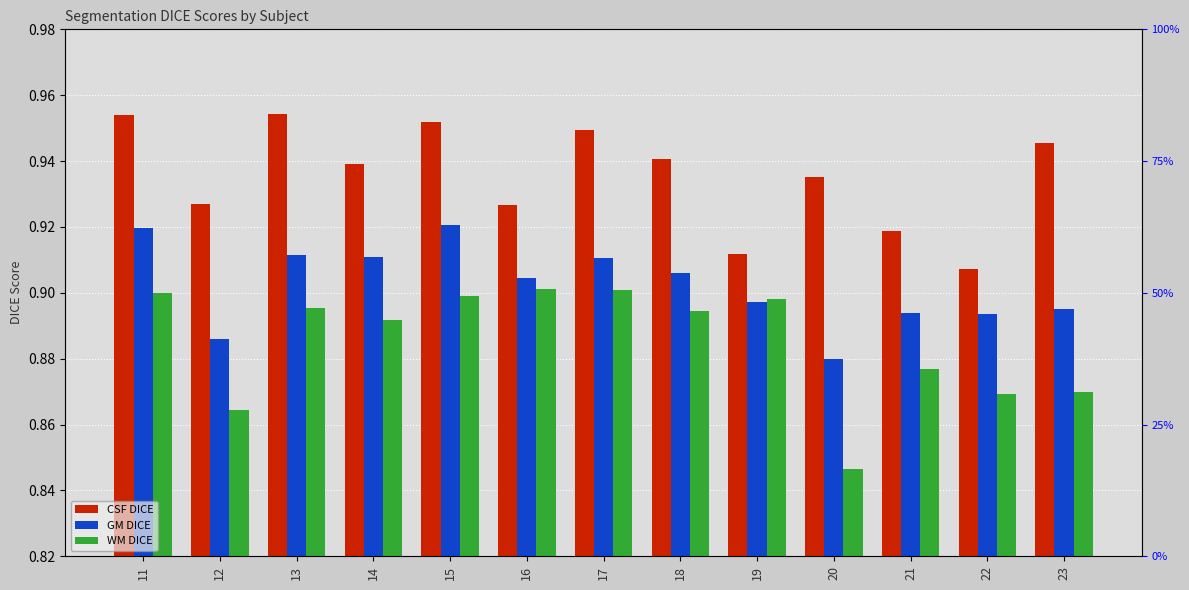

What is the value of the CSF DICE bar at the 1st from the left?

1.0